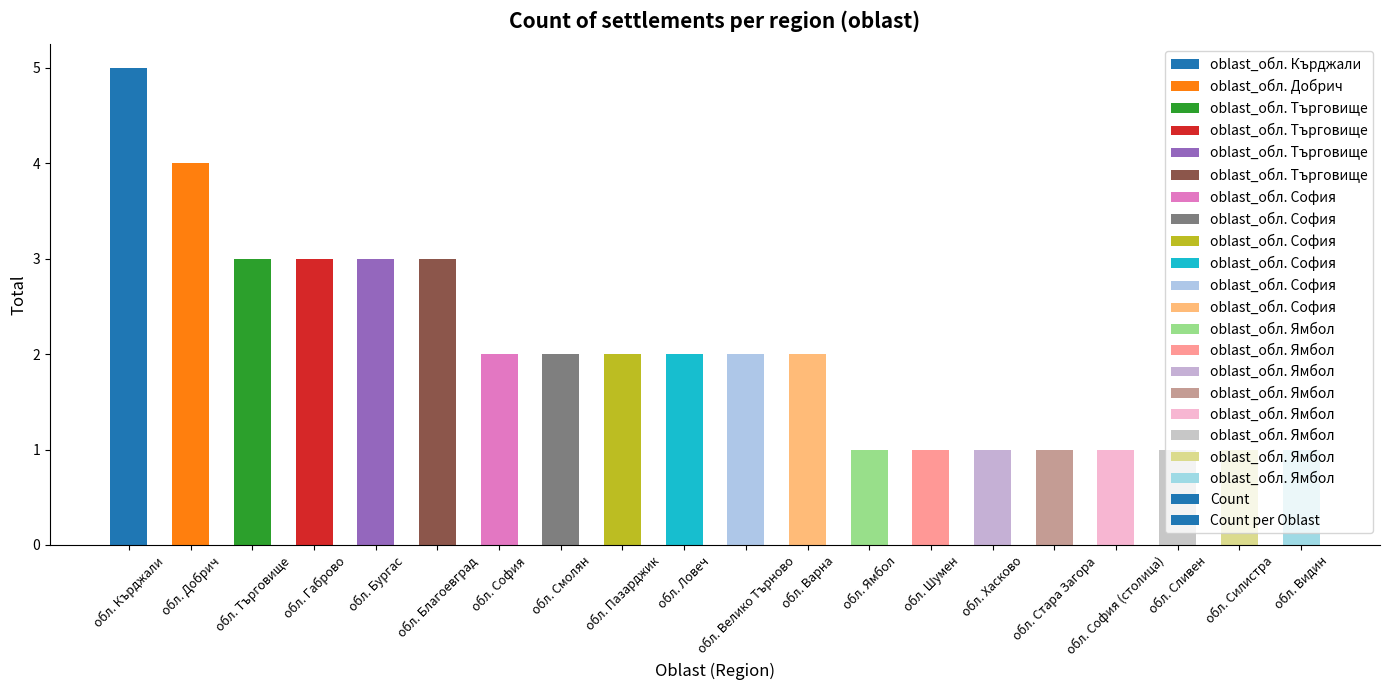

Approximately how many times larger is the value at обл. Търговище compared to обл. Варна?

1.5